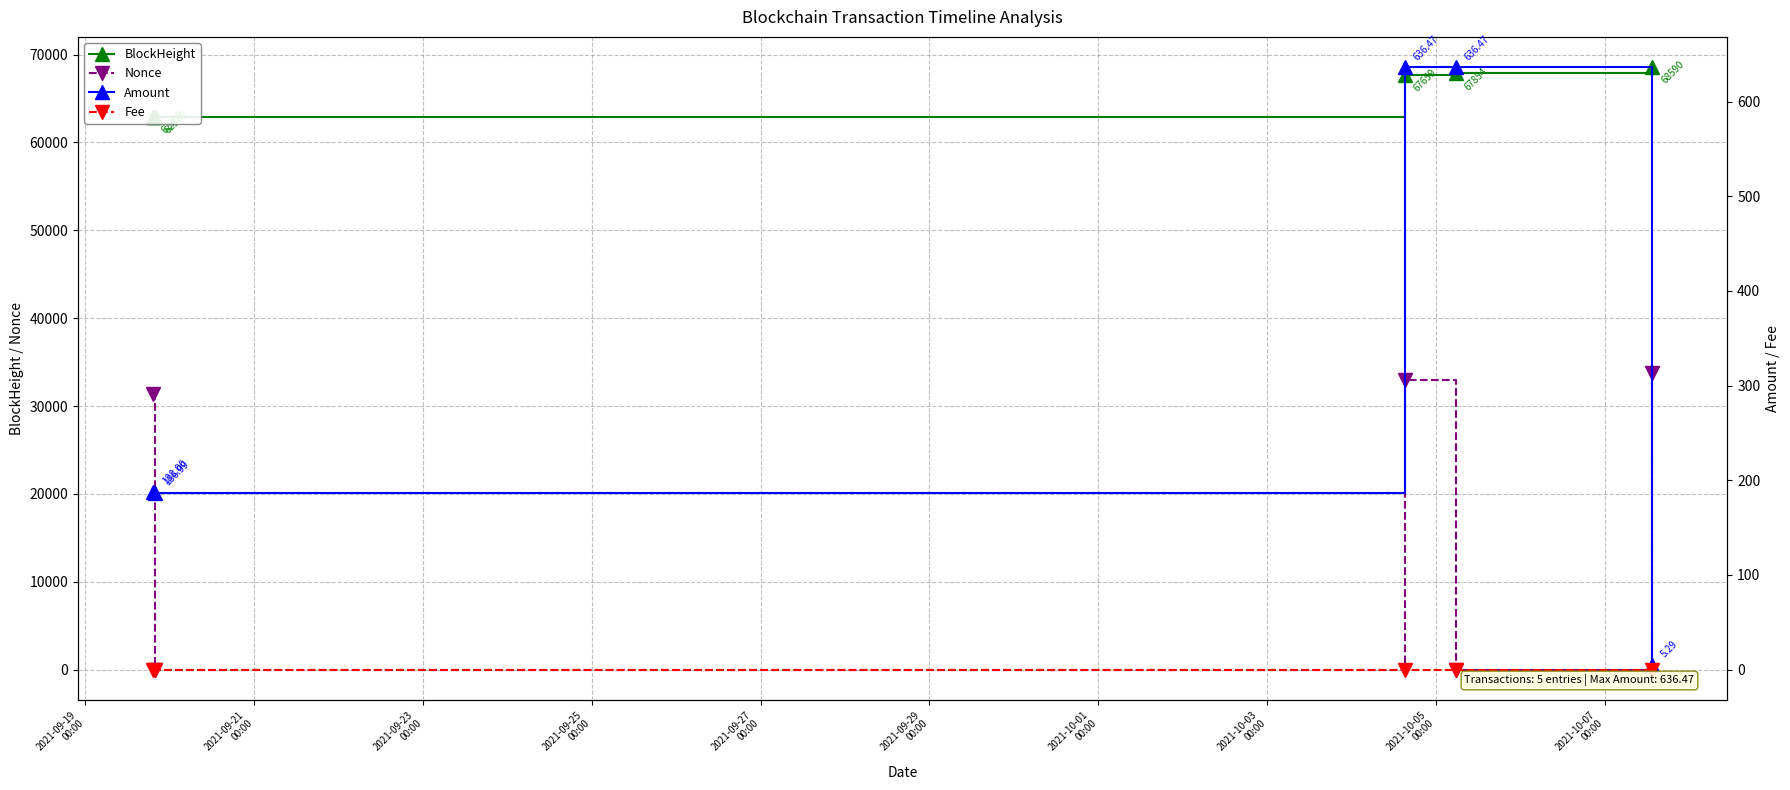

What is the value of the Nonce point at the 4th from the left?

1